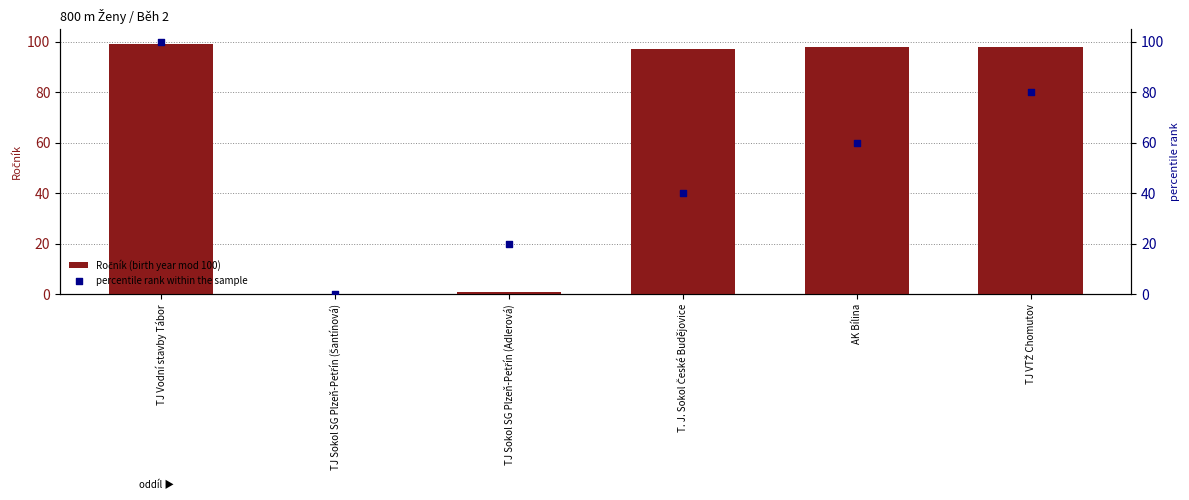

What are all the series names shown in the legend?

Ročník (birth year mod 100), percentile rank within the sample